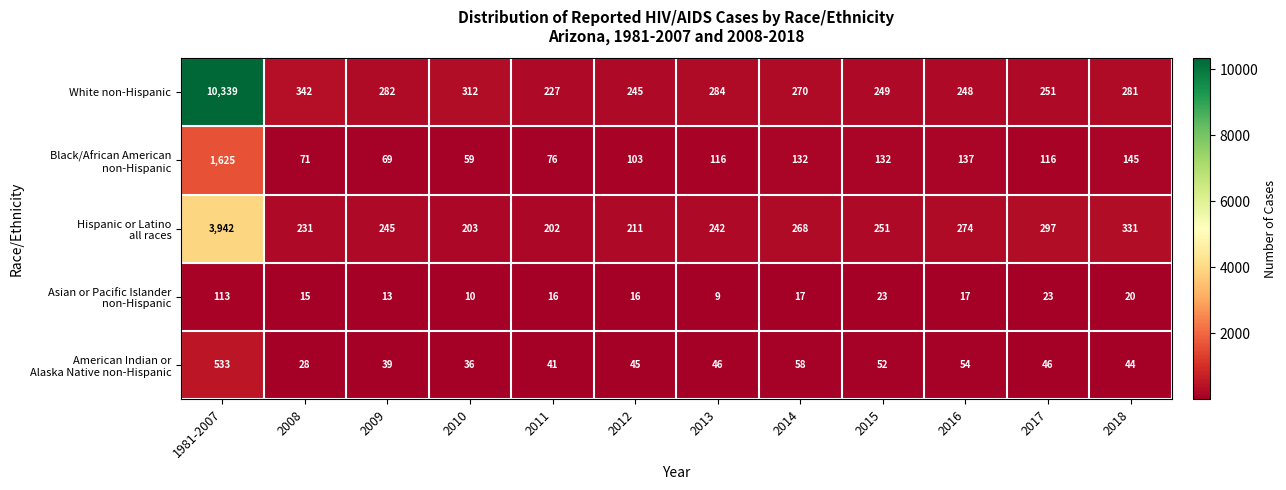

What is the difference between the second highest and second lowest values in the White non-Hispanic series?

97